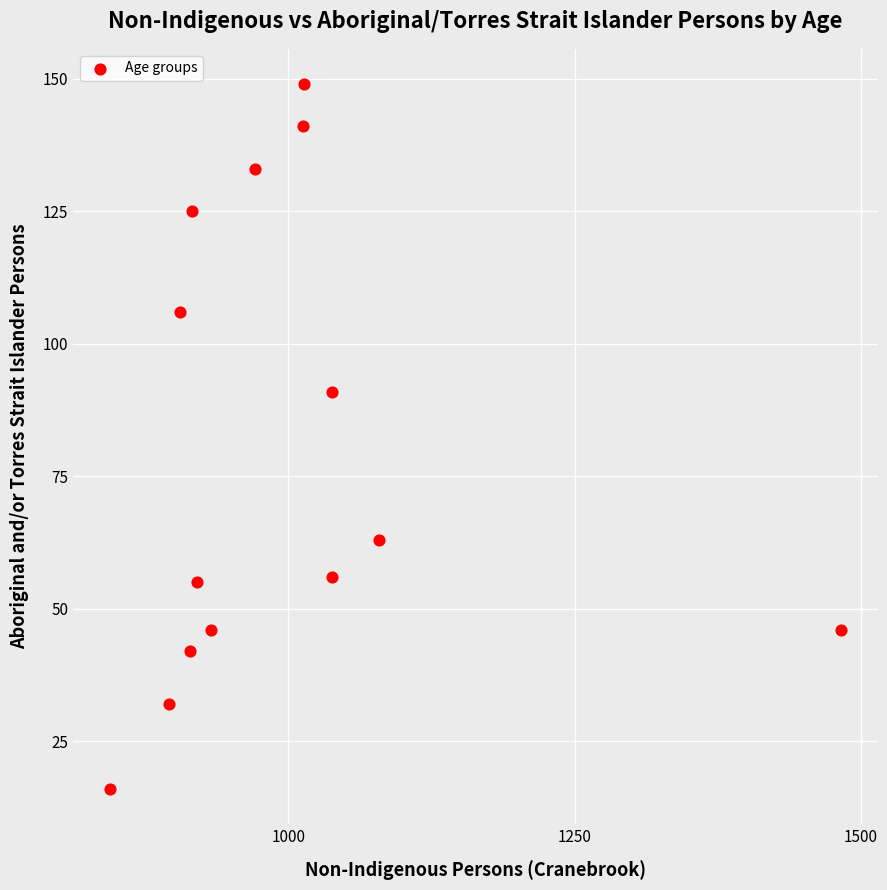

What Y value in the scatter plot is closest to 82?

91